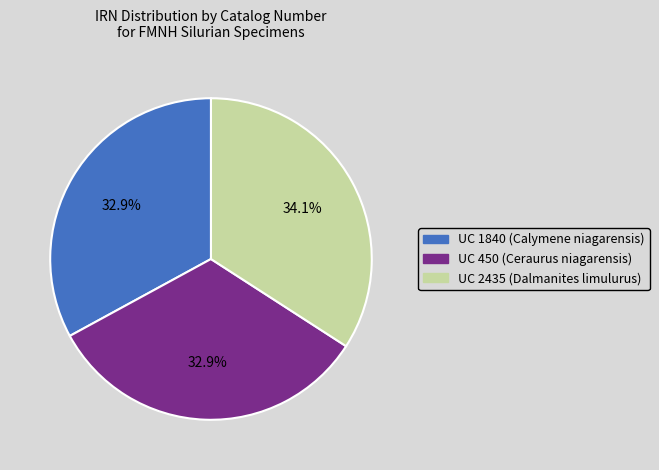

What is the largest slice in the pie chart?

UC 2435 (Dalmanites limulurus)